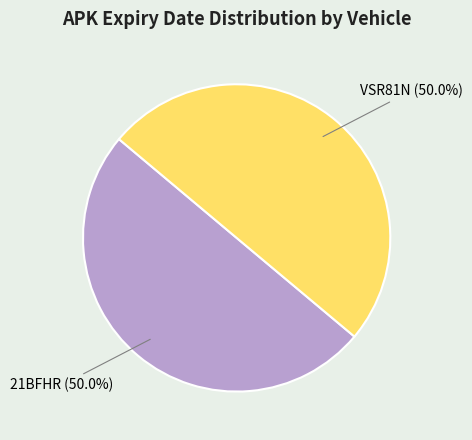

Which slice is the smallest?

VSR81N